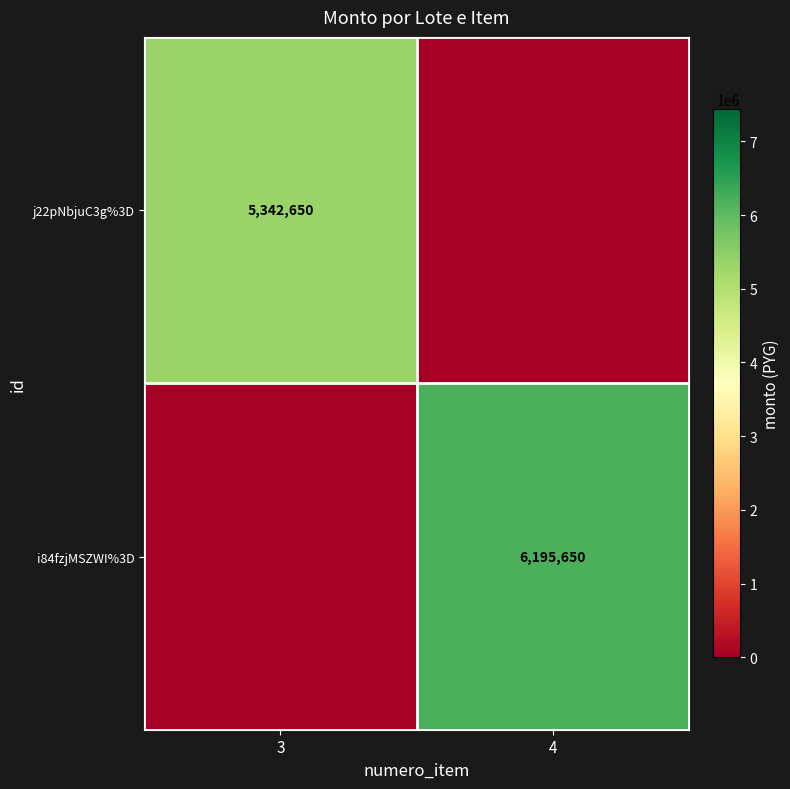

Is it true that j22pNbjuC3g%3D equals 8372500 at 3?

False